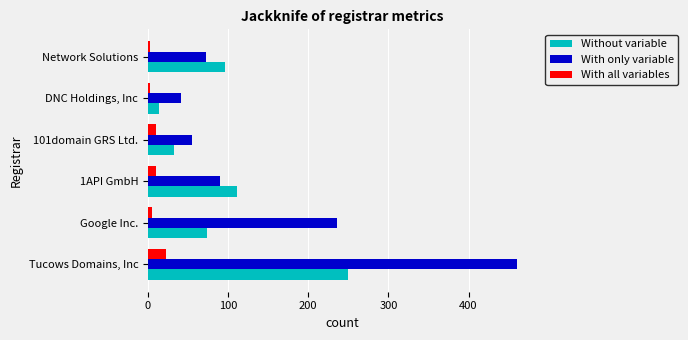

Between Tucows Domains, Inc and Google Inc., which series saw the biggest shift?

With only variable